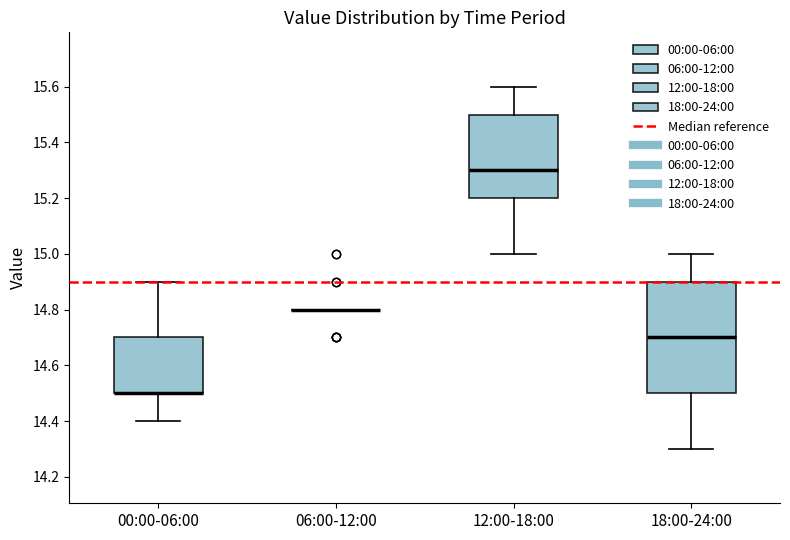

Which box is the tallest, from its lower edge to its upper edge?

18:00-24:00